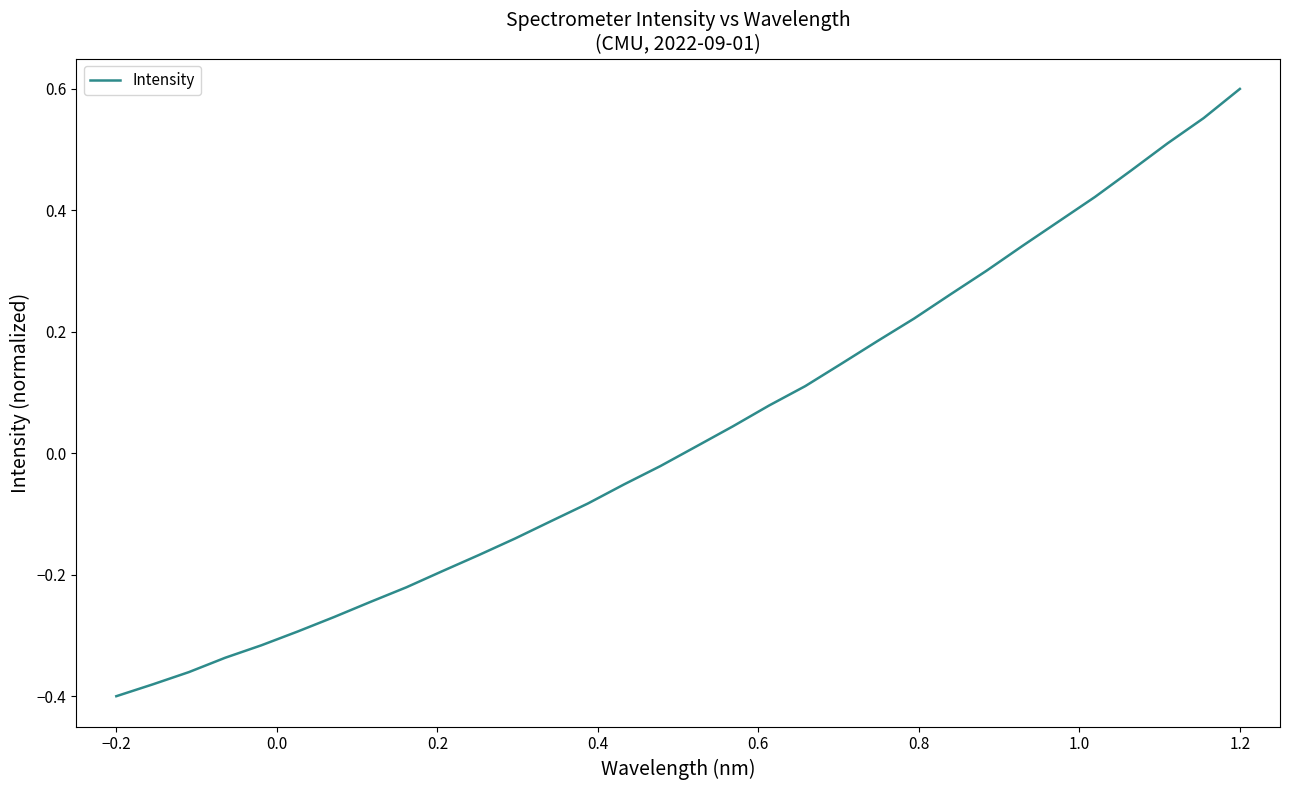

How many values are above zero?

16